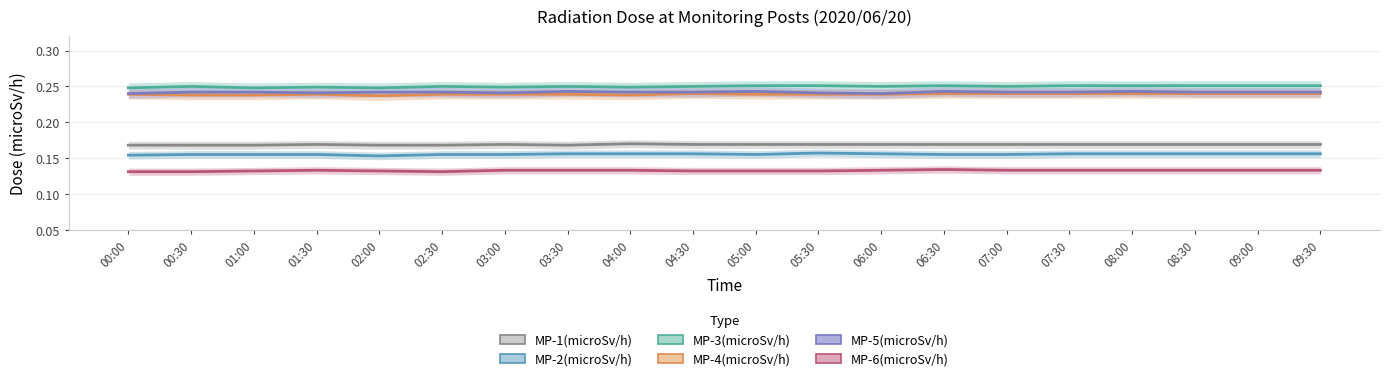

What are all the series names shown in the legend?

MP-1(microSv/h), MP-2(microSv/h), MP-3(microSv/h), MP-4(microSv/h), MP-5(microSv/h), MP-6(microSv/h)